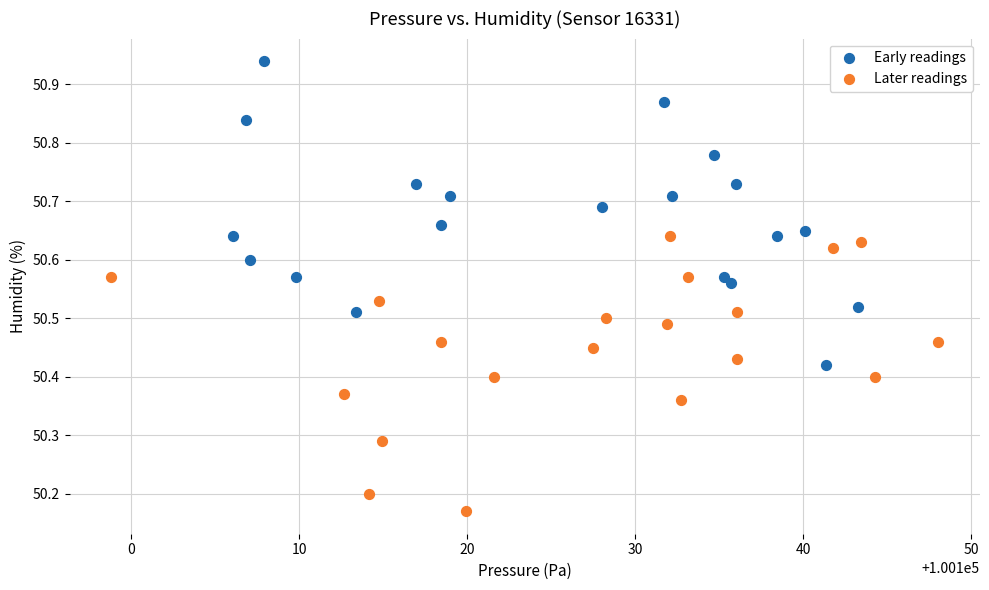

Which series reaches the maximum Y coordinate?

Early readings